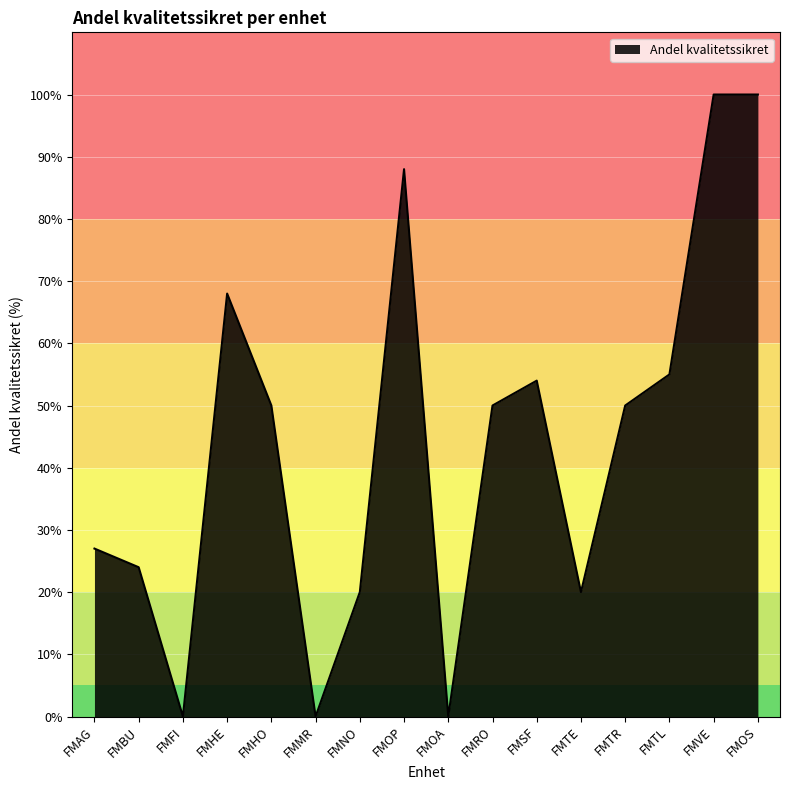

Reading left to right, list all the values displayed in this chart.

FMAG=27	FMBU=24	FMFI=0	FMHE=68	FMHO=50	FMMR=0	FMNO=20	FMOP=88	FMOA=0	FMRO=50	FMSF=54	FMTE=20	FMTR=50	FMTL=55	FMVE=100	FMOS=100